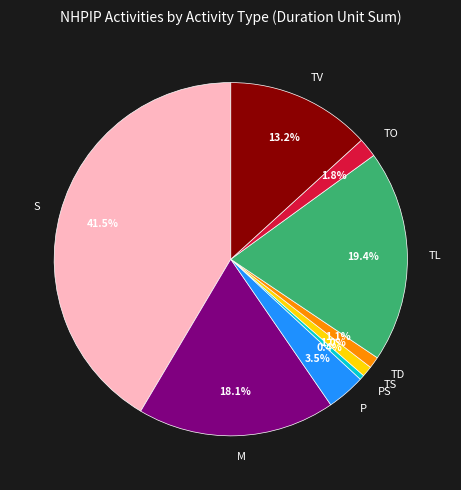

To the nearest percent, what percentage of the pie is TV?

13%